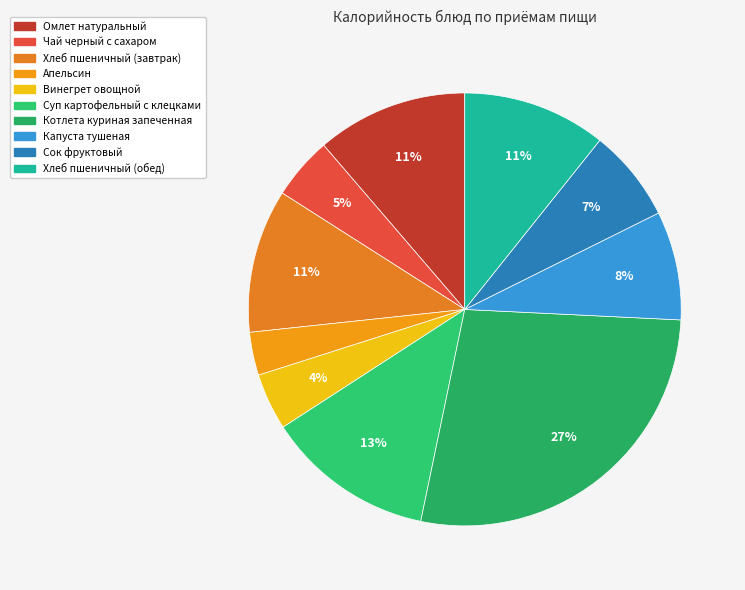

What percentage is NOT represented by Винегрет овощной?

95.8%